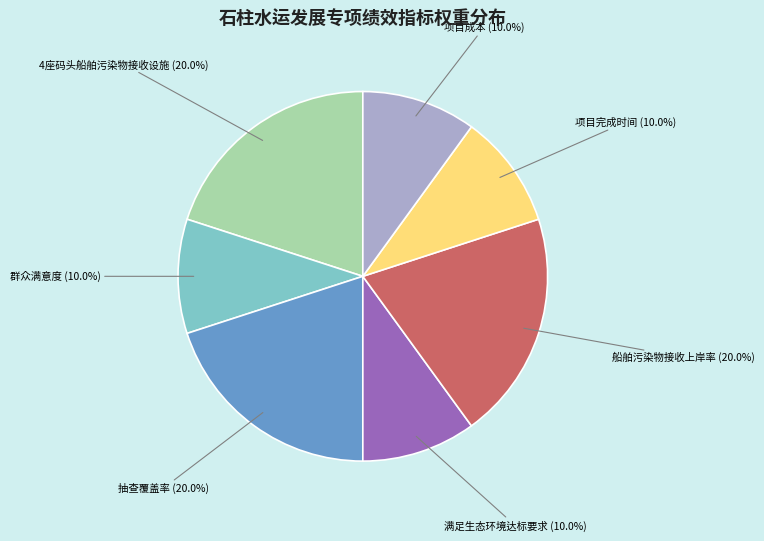

Is there a majority slice in this chart?

No